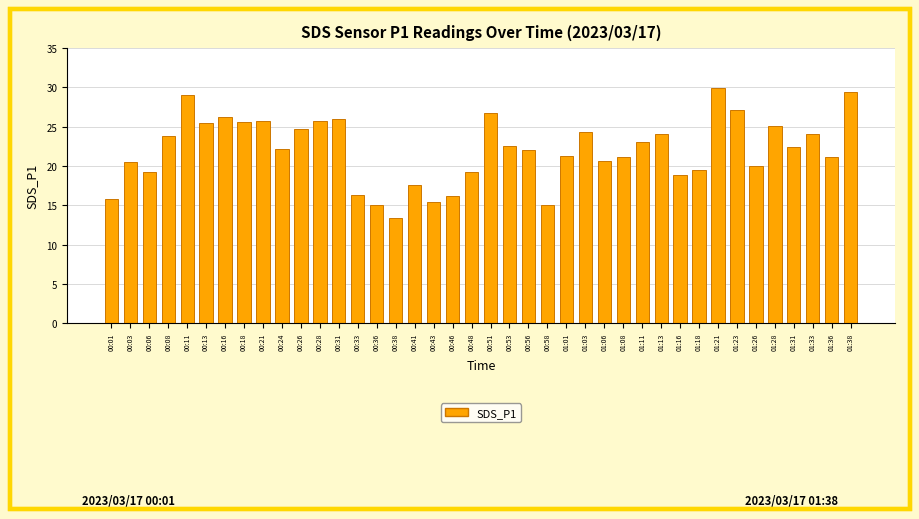

What is the difference between the maximum and minimum values?

16.5